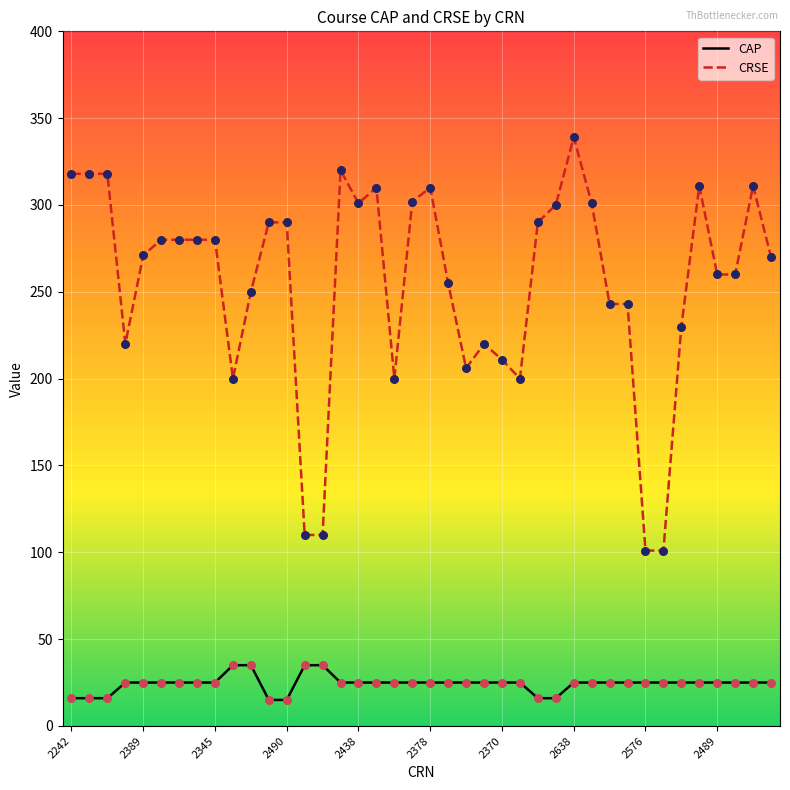

Which series has the largest total across all categories?

CRSE